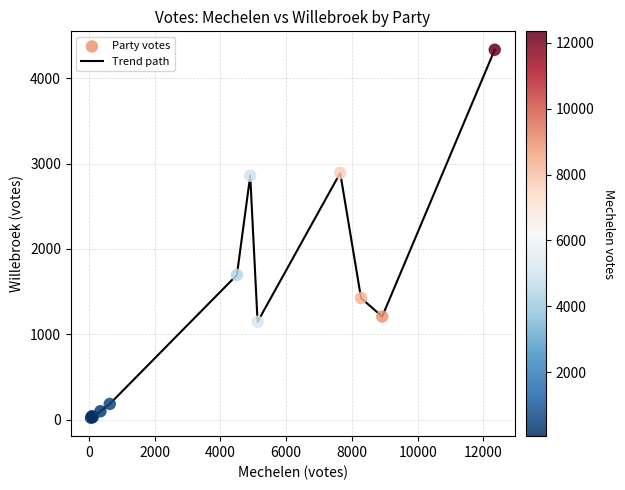

What is the difference between the maximum and minimum values?

4312